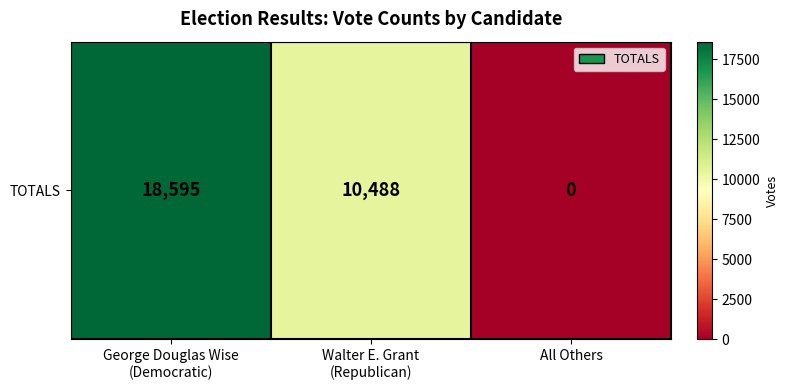

The value at George Douglas Wise
(Democratic) is 8315. True or false?

False